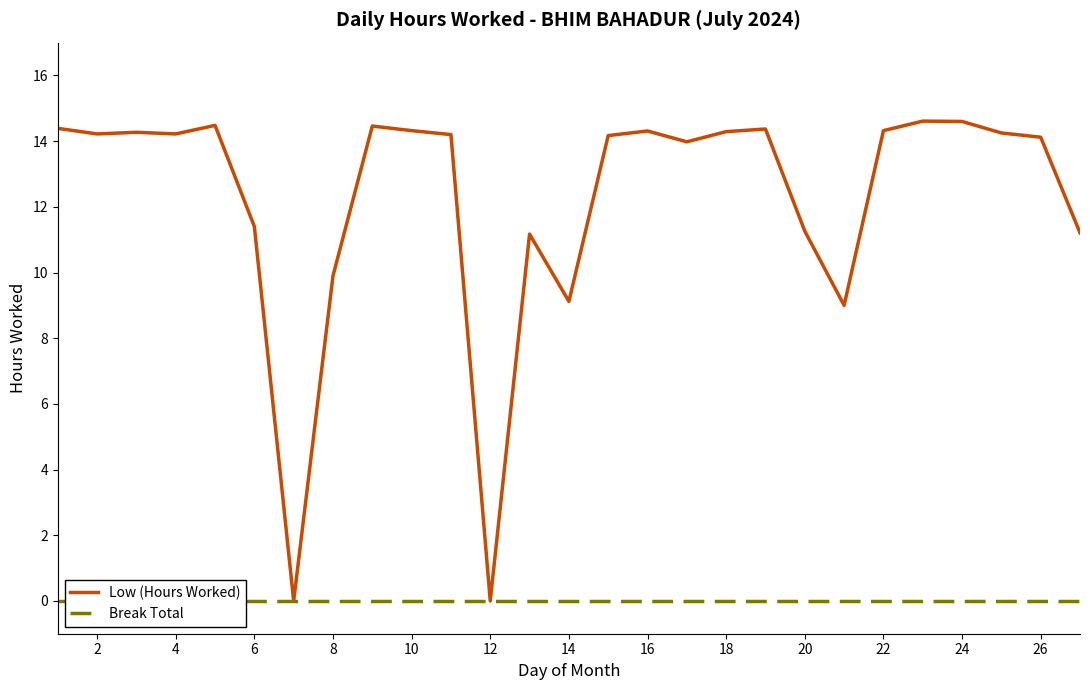

How many values in the Low (Hours Worked) series exceed 14?

17